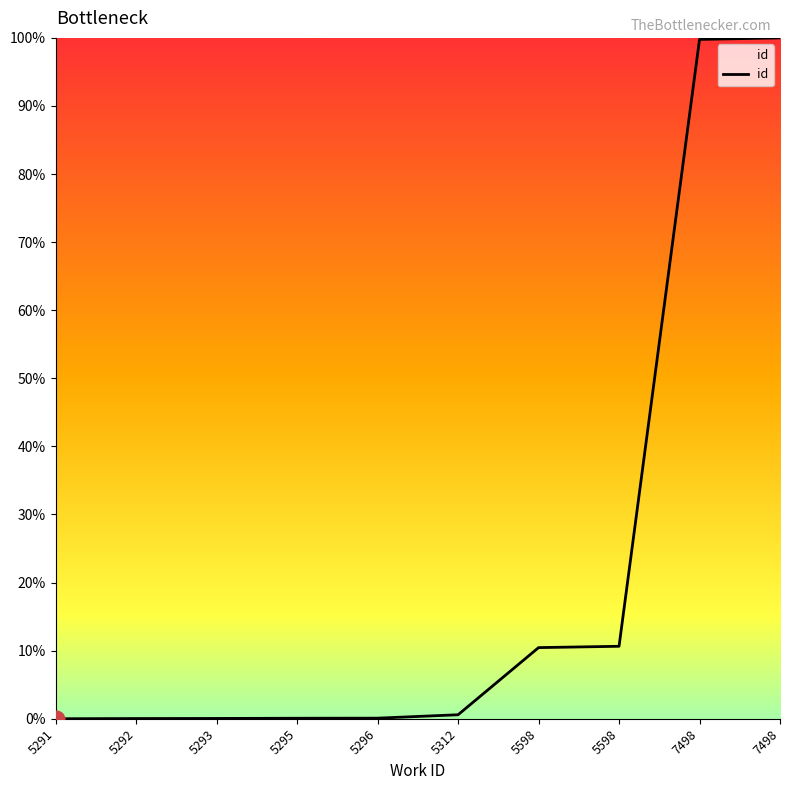

Is this an area chart (filled region under the line)?

No